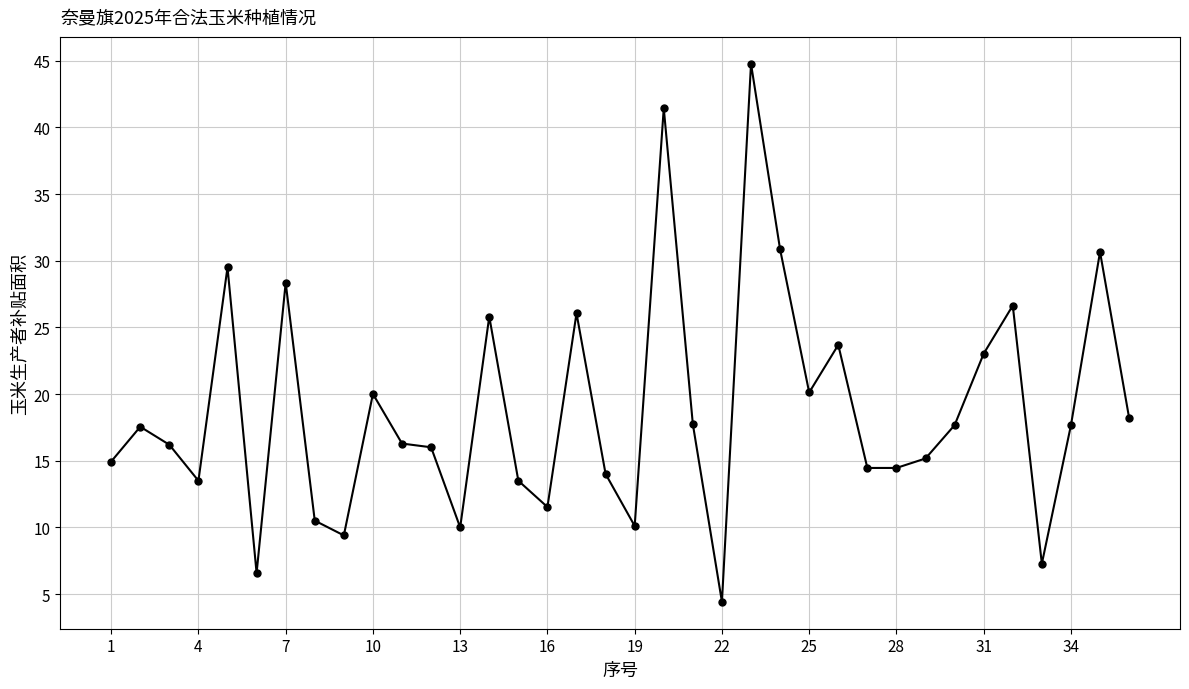

What is the smallest value displayed?

4.4